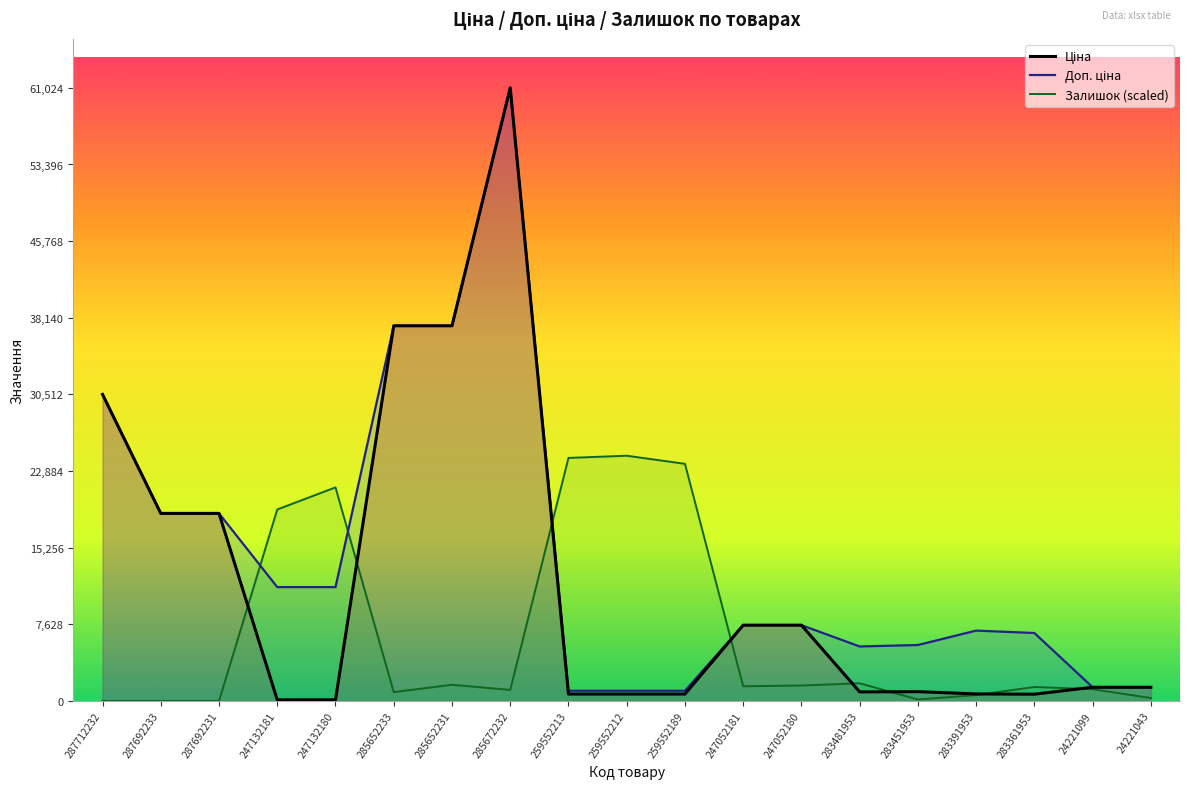

Where is the first local maximum for Залишок (scaled)?

247132180